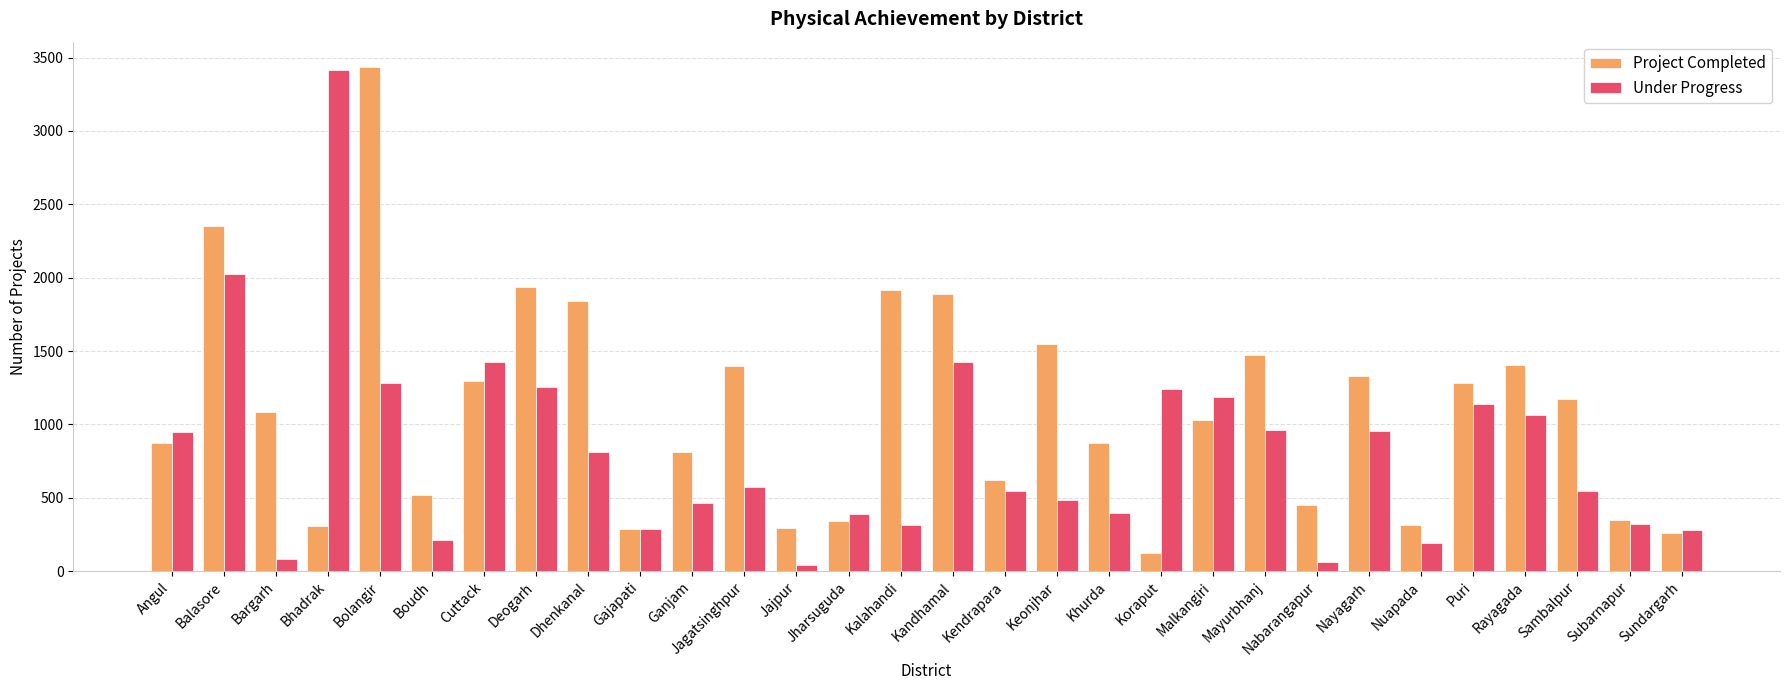

The value of Under Progress at Jajpur is 44. True or false?

True